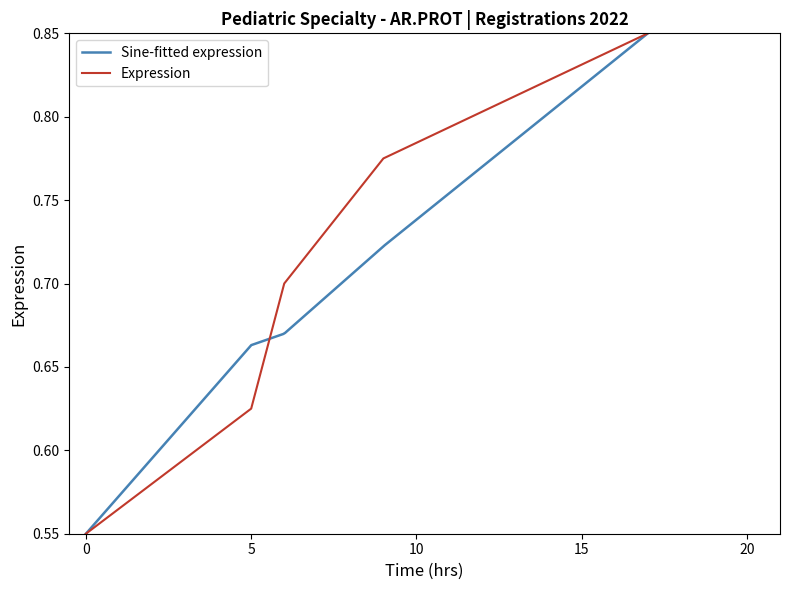

The Expression series shows 0.3 at 0. True or false?

False